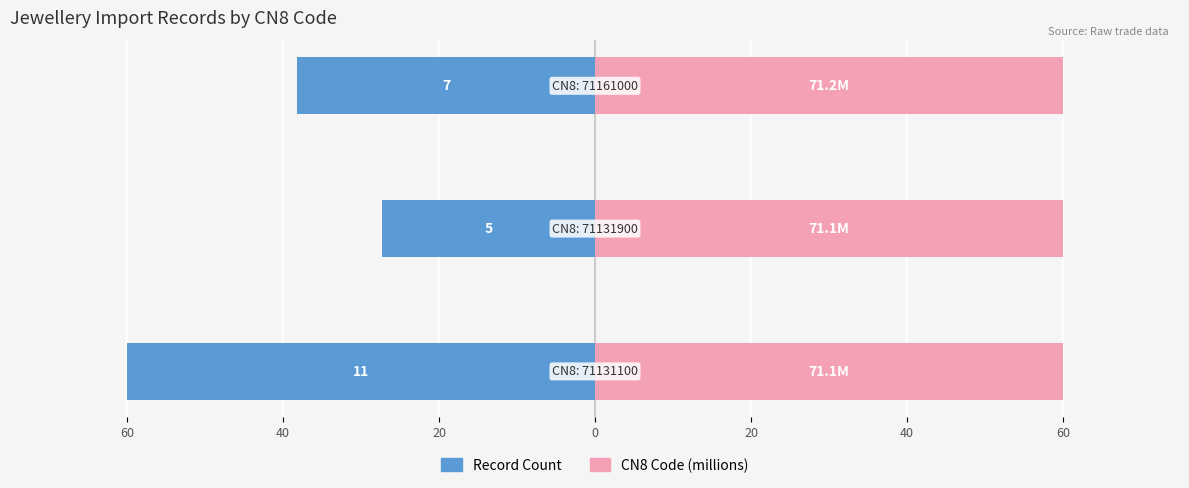

At how many categories does at least one series exceed -9?

3